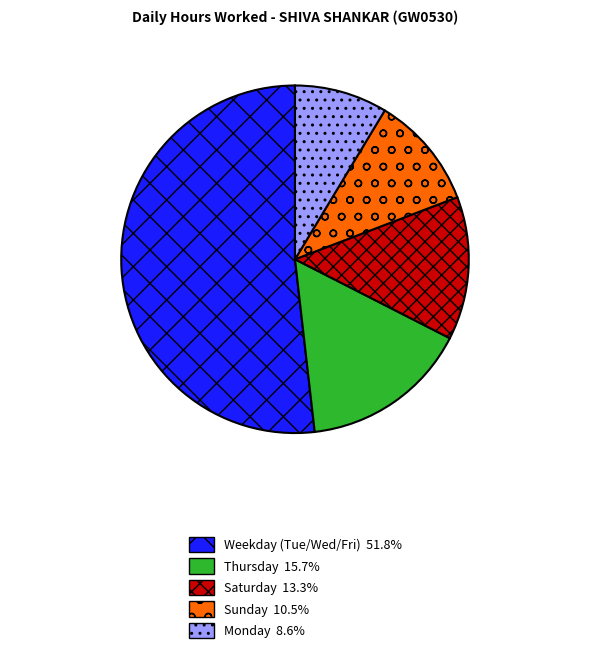

Is there any slice that represents more than half of the pie?

Yes